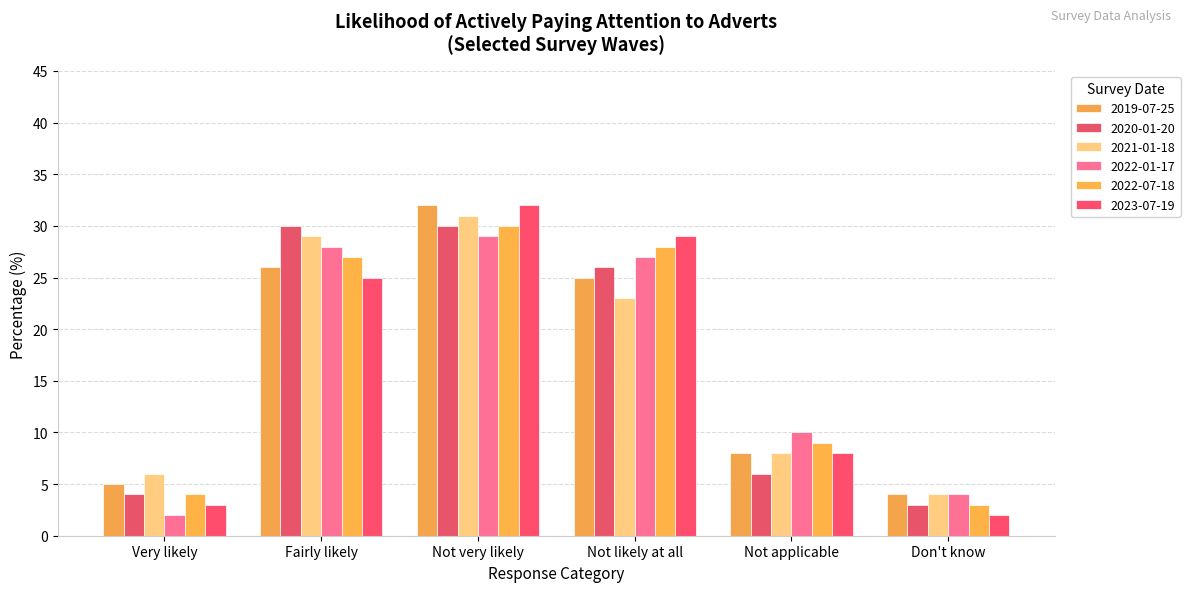

Is the value of 2020-01-20 at Not very likely greater than the value of 2022-07-18 at Fairly likely?

Yes